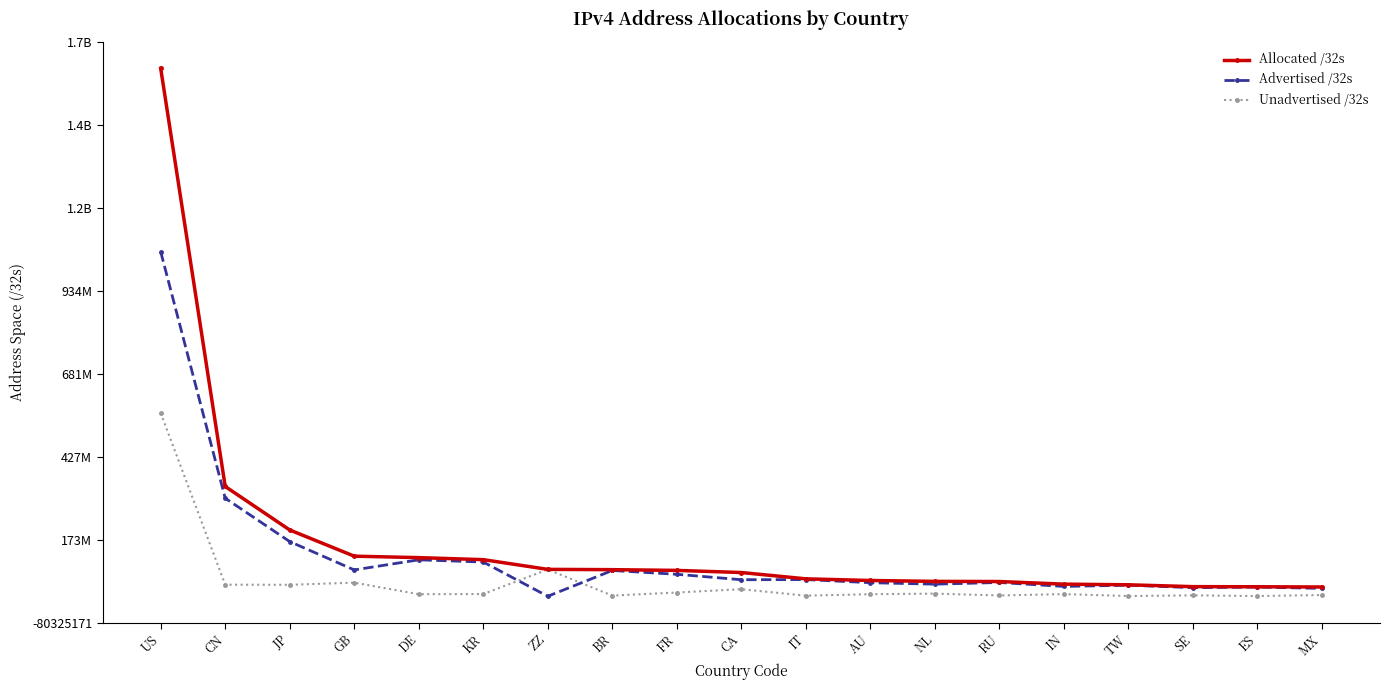

Is this an area chart (filled region under the line)?

No